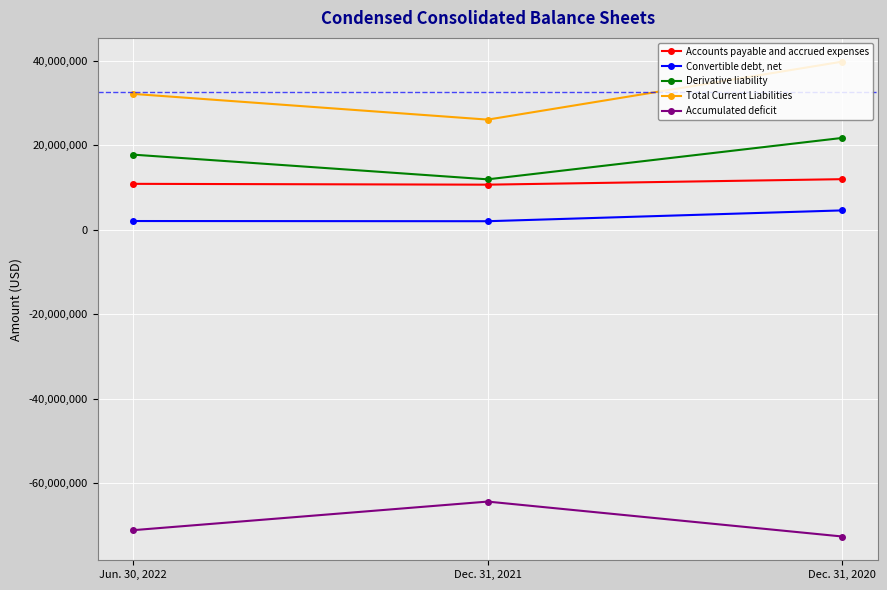

What is the average value of the Derivative liability series?

17124816